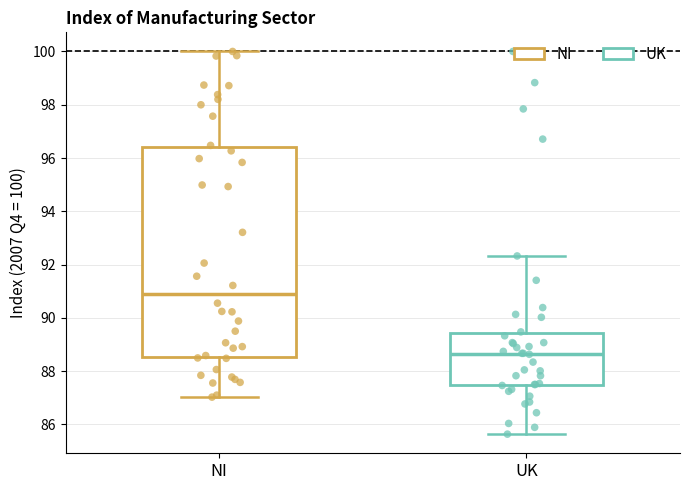

Which box has the lowest median line?

UK